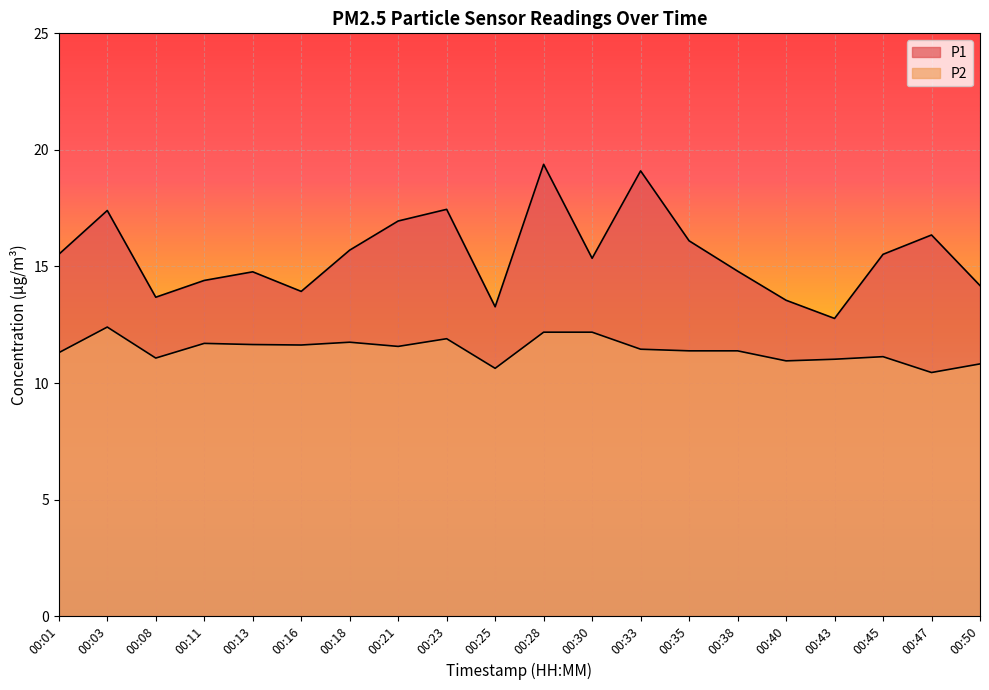

What is the difference between the highest and lowest values at 00:35?

4.7